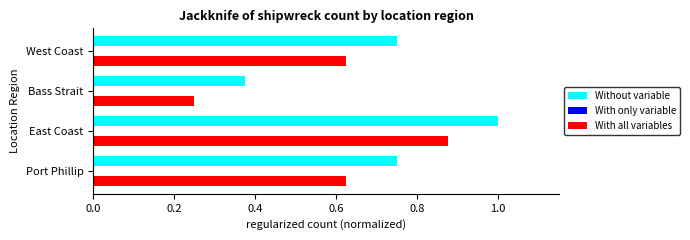

Which category has the highest value in the Without variable series?

East Coast